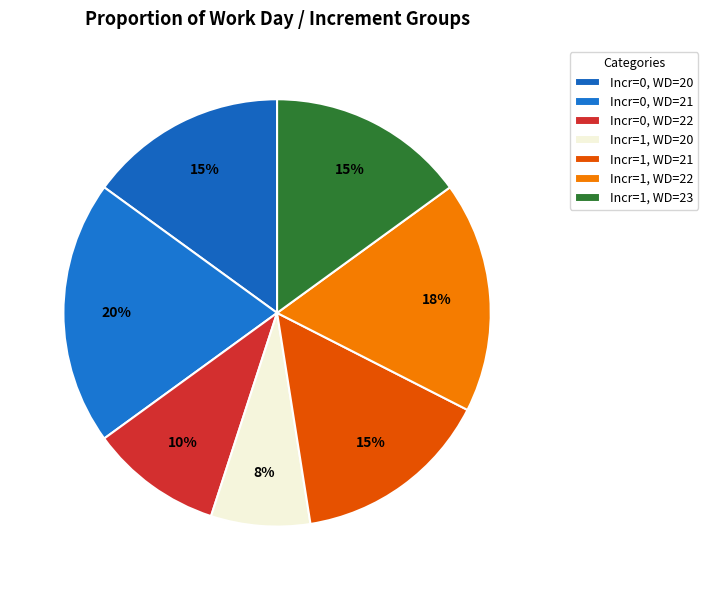

Count the number of slices in the pie.

7